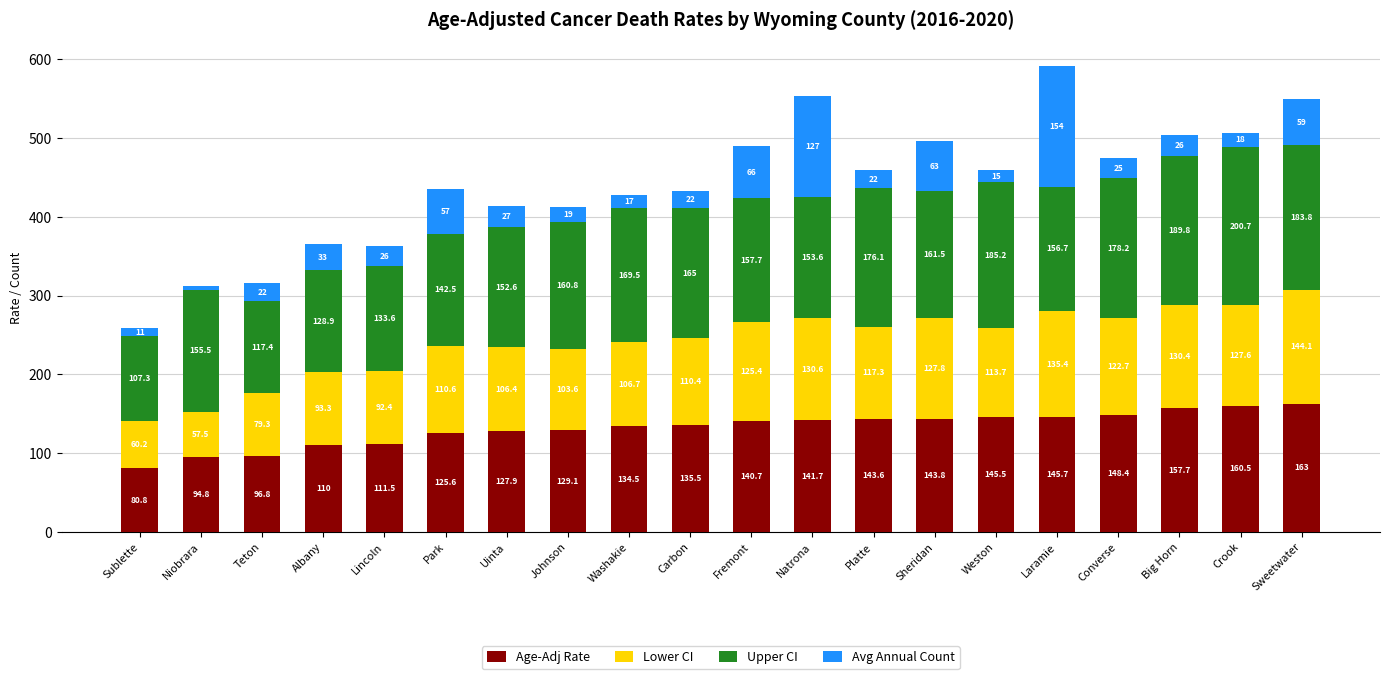

What is the maximum value for Age-Adj Rate?

163.0